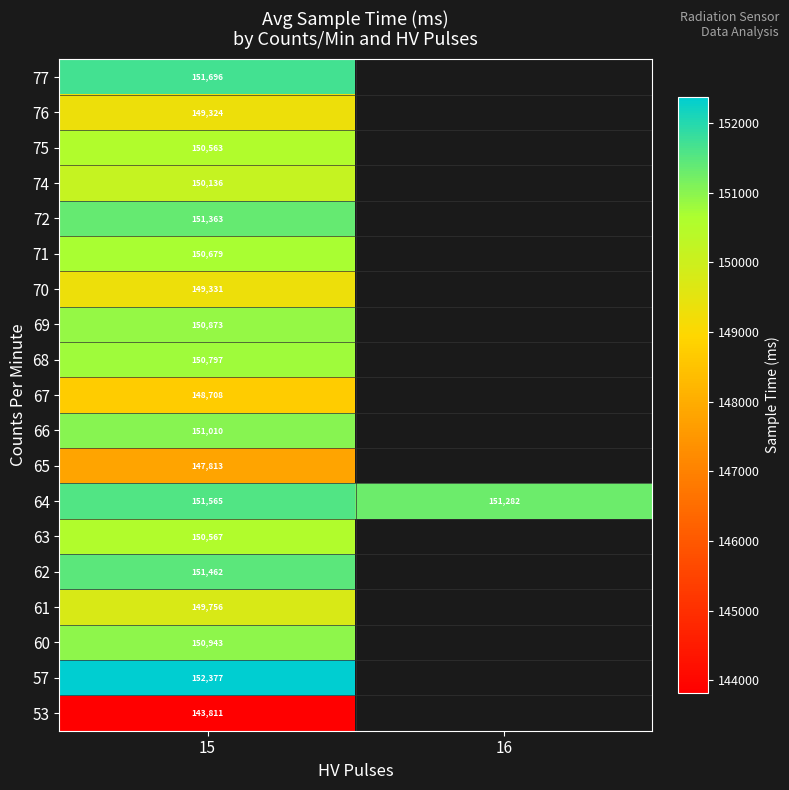

Is it true that 68 equals 247212 at 15?

False